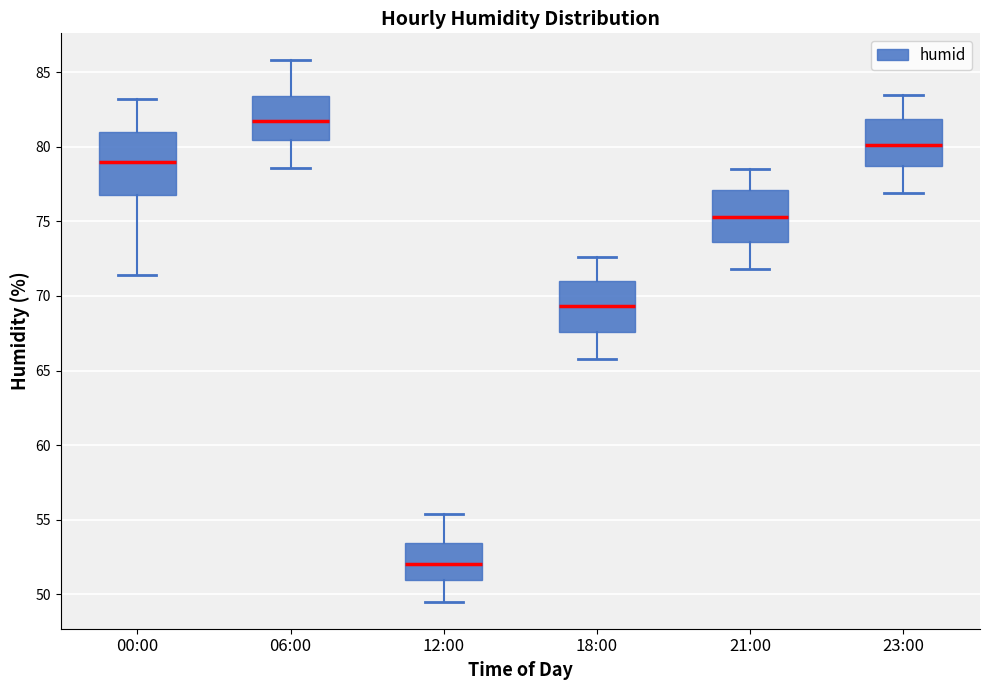

Reading left to right, read every box against the y-axis: the position of its median line, the range the box covers, and the ends of its whiskers. The values are not printed on the chart, so give them approximately, as read against the axis.

00:00: median 79.0, box 77.0 to 81.0, whiskers 71.5 to 83.0
06:00: median 82.0, box 80.5 to 83.5, whiskers 78.5 to 86.0
12:00: median 52.0, box 51.0 to 53.5, whiskers 49.5 to 55.5
18:00: median 69.5, box 67.5 to 71.0, whiskers 66.0 to 72.5
21:00: median 75.5, box 73.5 to 77.0, whiskers 72.0 to 78.5
23:00: median 80.0, box 78.5 to 82.0, whiskers 77.0 to 83.5